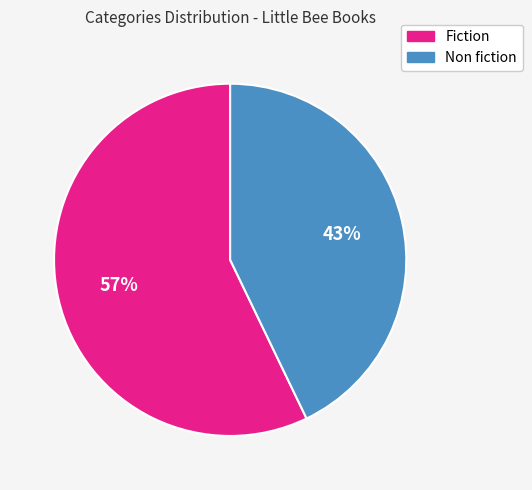

Rank the categories by value from lowest to highest.

Non fiction, Fiction